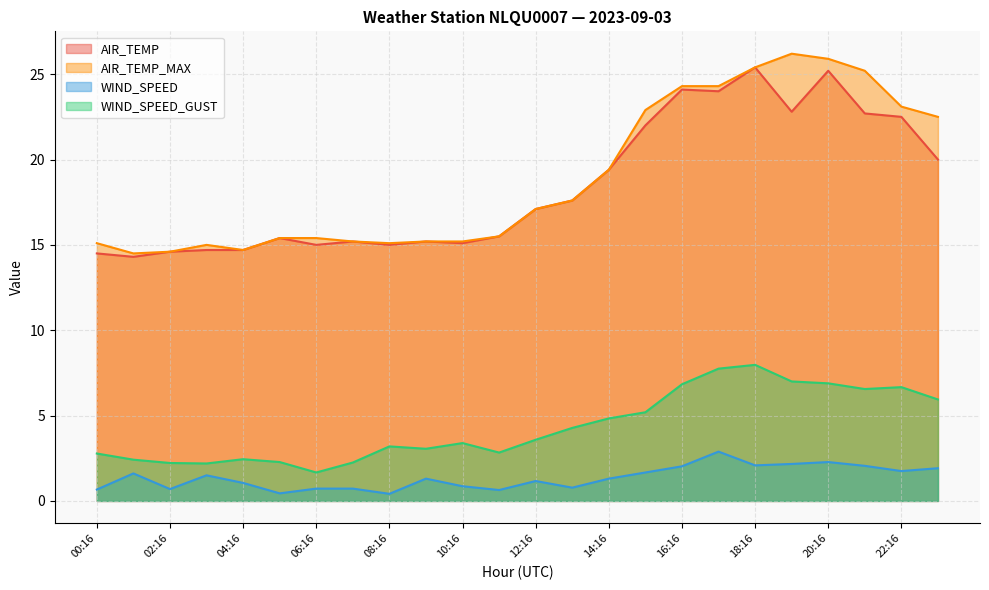

Does the chart have visible grid lines?

Yes